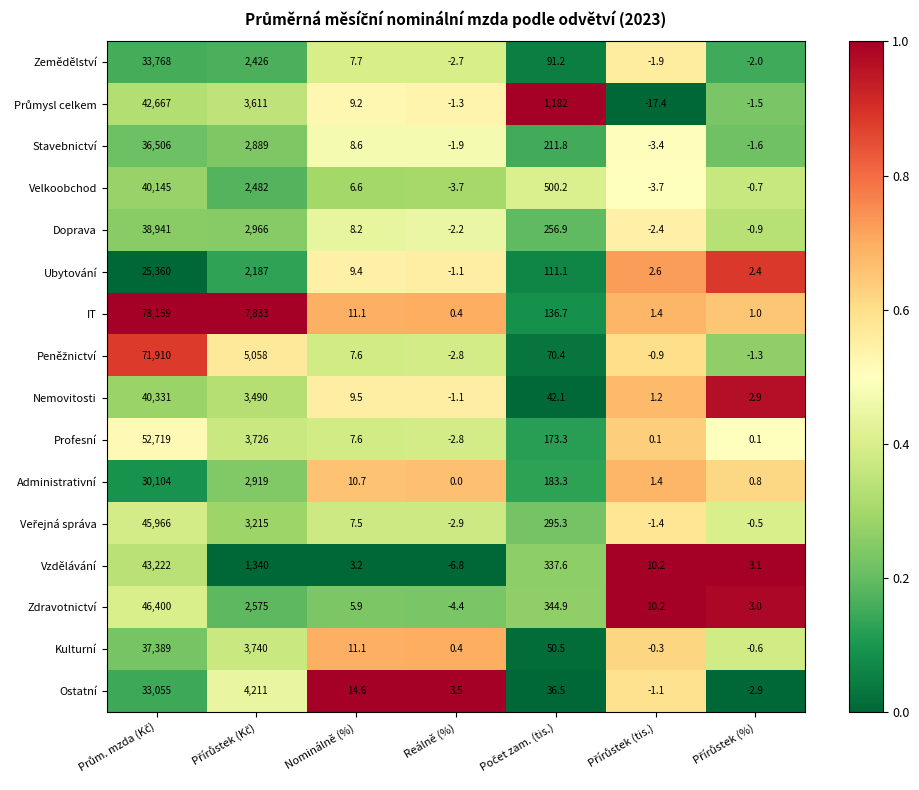

What is the sum of all Administrativní values?

33219.2